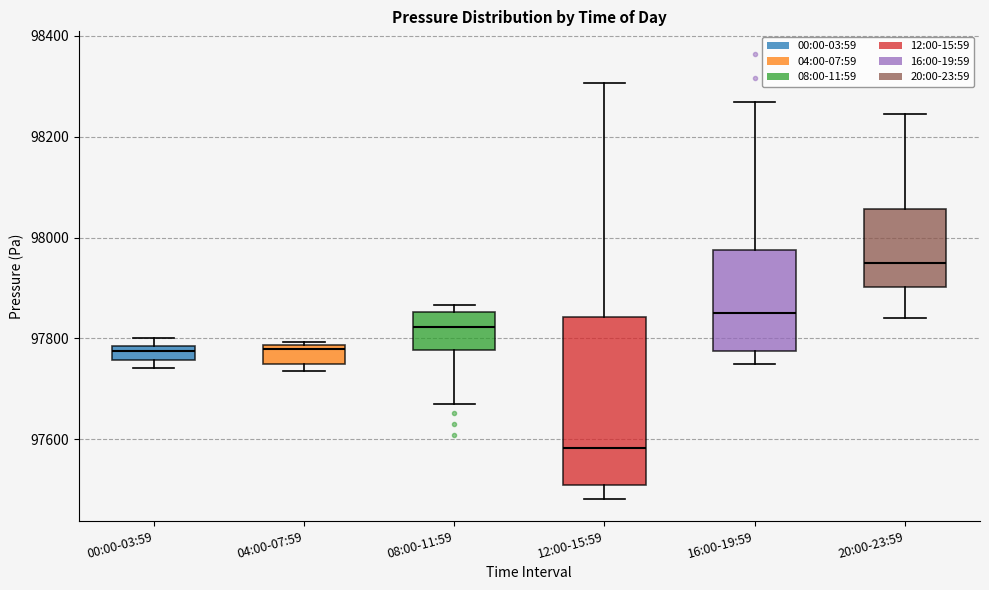

Which box has the lowest median line?

12:00-15:59